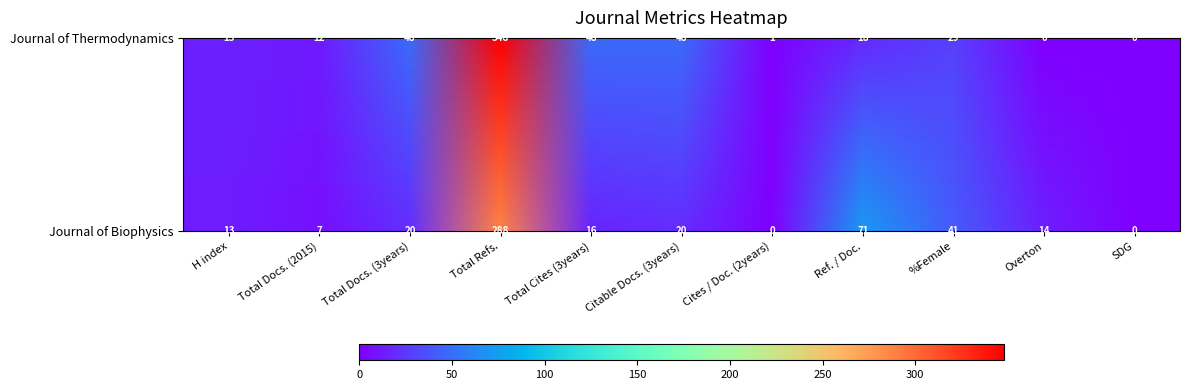

Reading left to right, extract all data points from this chart.

Journal of Thermodynamics: H index=15	Total Docs. (2015)=12	Total Docs. (3years)=48	Total Refs.=348	Total Cites (3years)=48	Citable Docs. (3years)=48	Cites / Doc. (2years)=1	Ref. / Doc.=18	%Female=29	Overton=0	SDG=0
Journal of Biophysics: H index=13	Total Docs. (2015)=7	Total Docs. (3years)=20	Total Refs.=288	Total Cites (3years)=16	Citable Docs. (3years)=20	Cites / Doc. (2years)=0	Ref. / Doc.=71	%Female=41	Overton=14	SDG=0